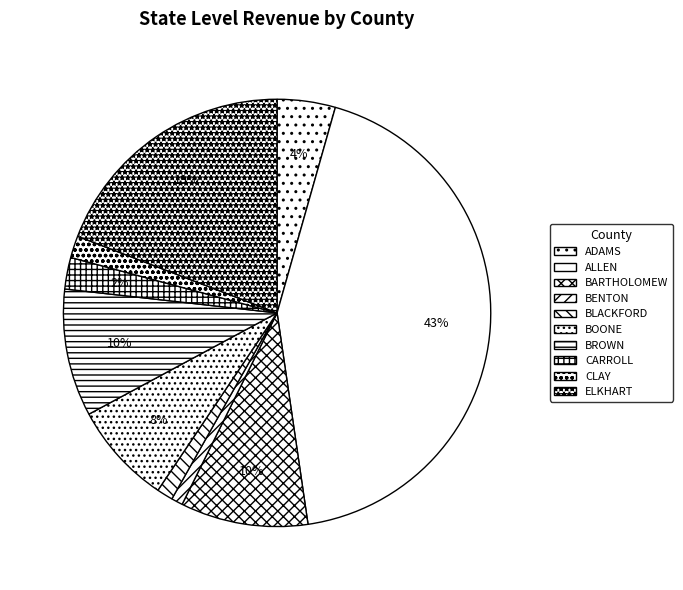

What is the change in value from BARTHOLOMEW to BENTON?

-935506.2